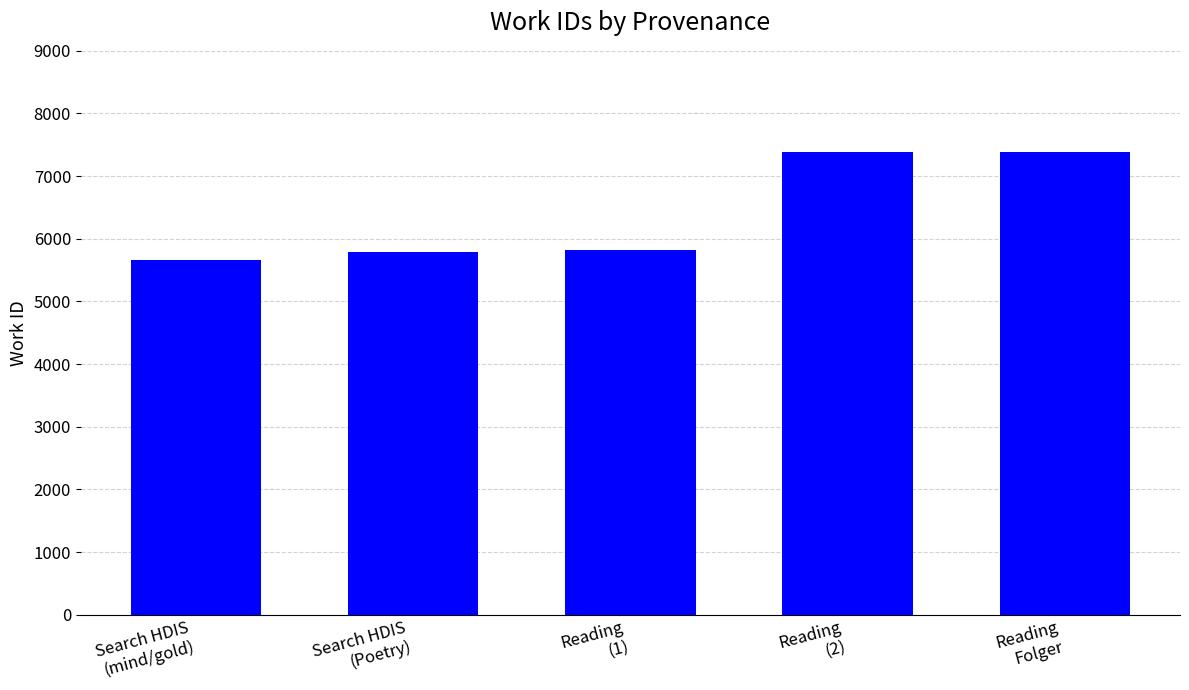

Read the value at Reading
Folger, to the nearest 50.

7400